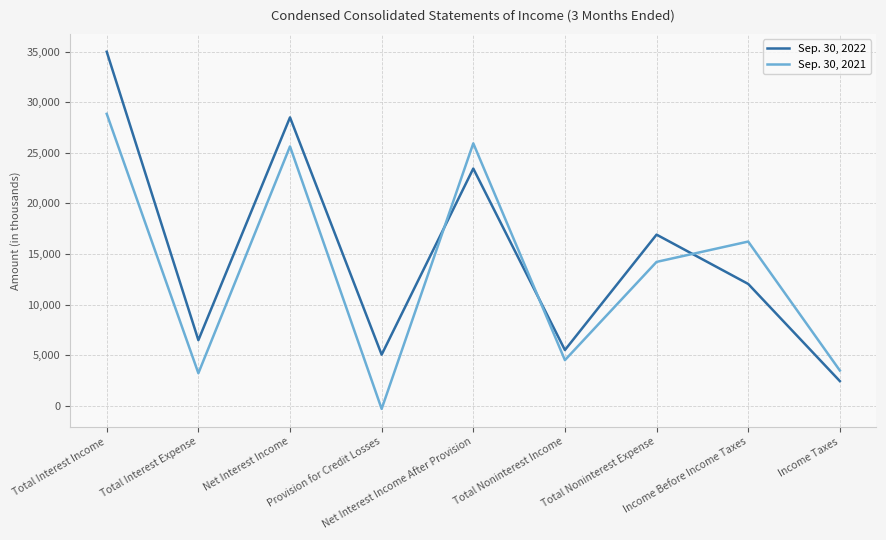

List the series in order of their overall mean, lowest first.

Sep. 30, 2021, Sep. 30, 2022